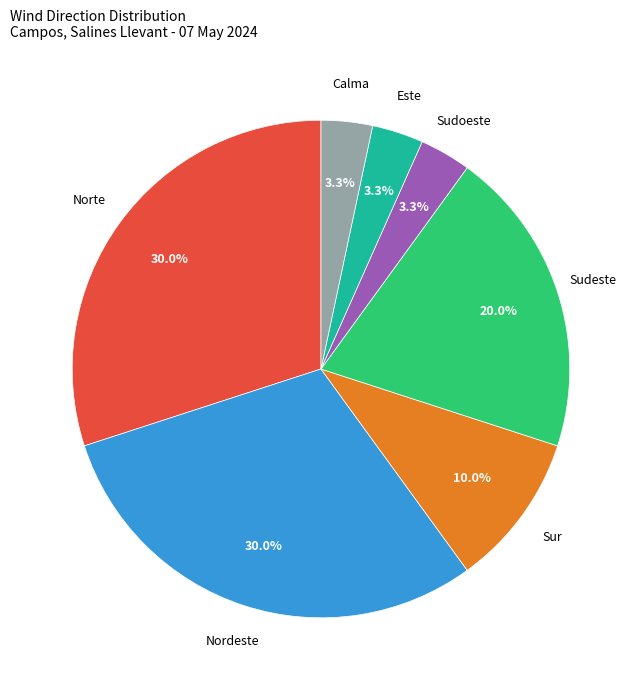

Is there any slice that represents more than half of the pie?

No